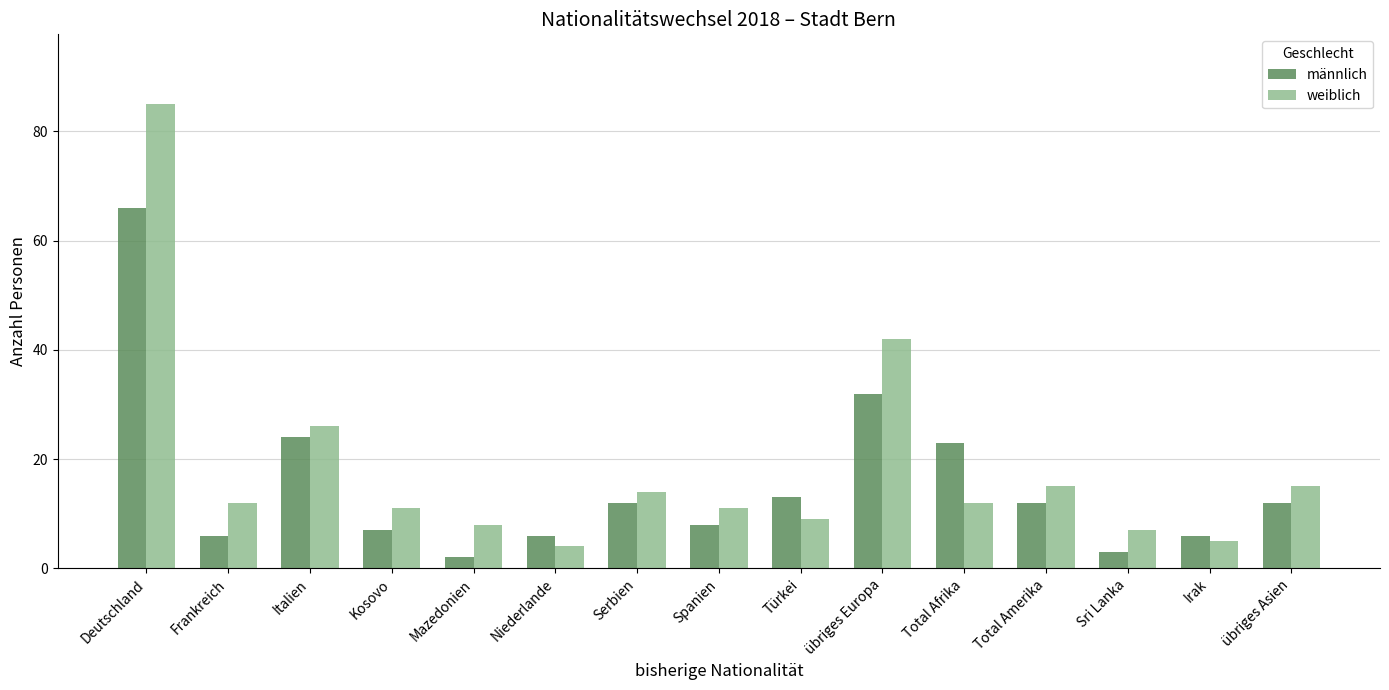

What is the greatest value displayed?

85